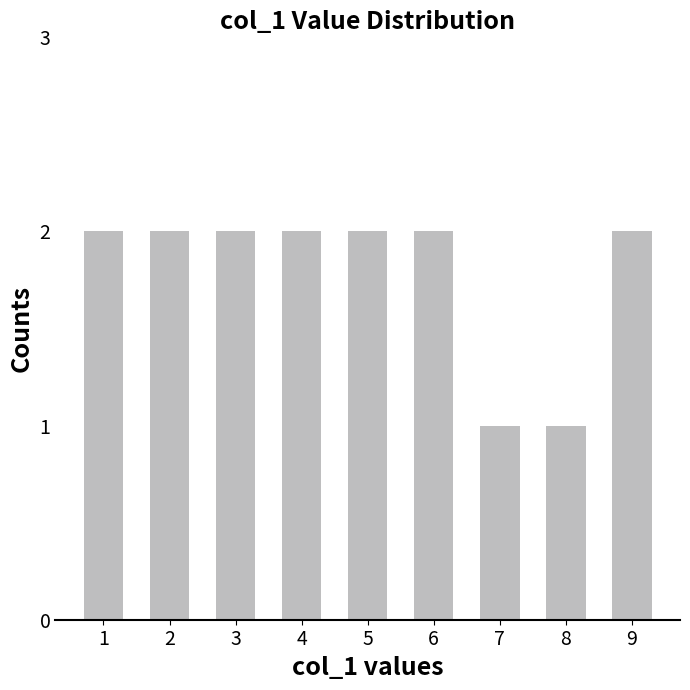

The value at 6 is 3. True or false?

False